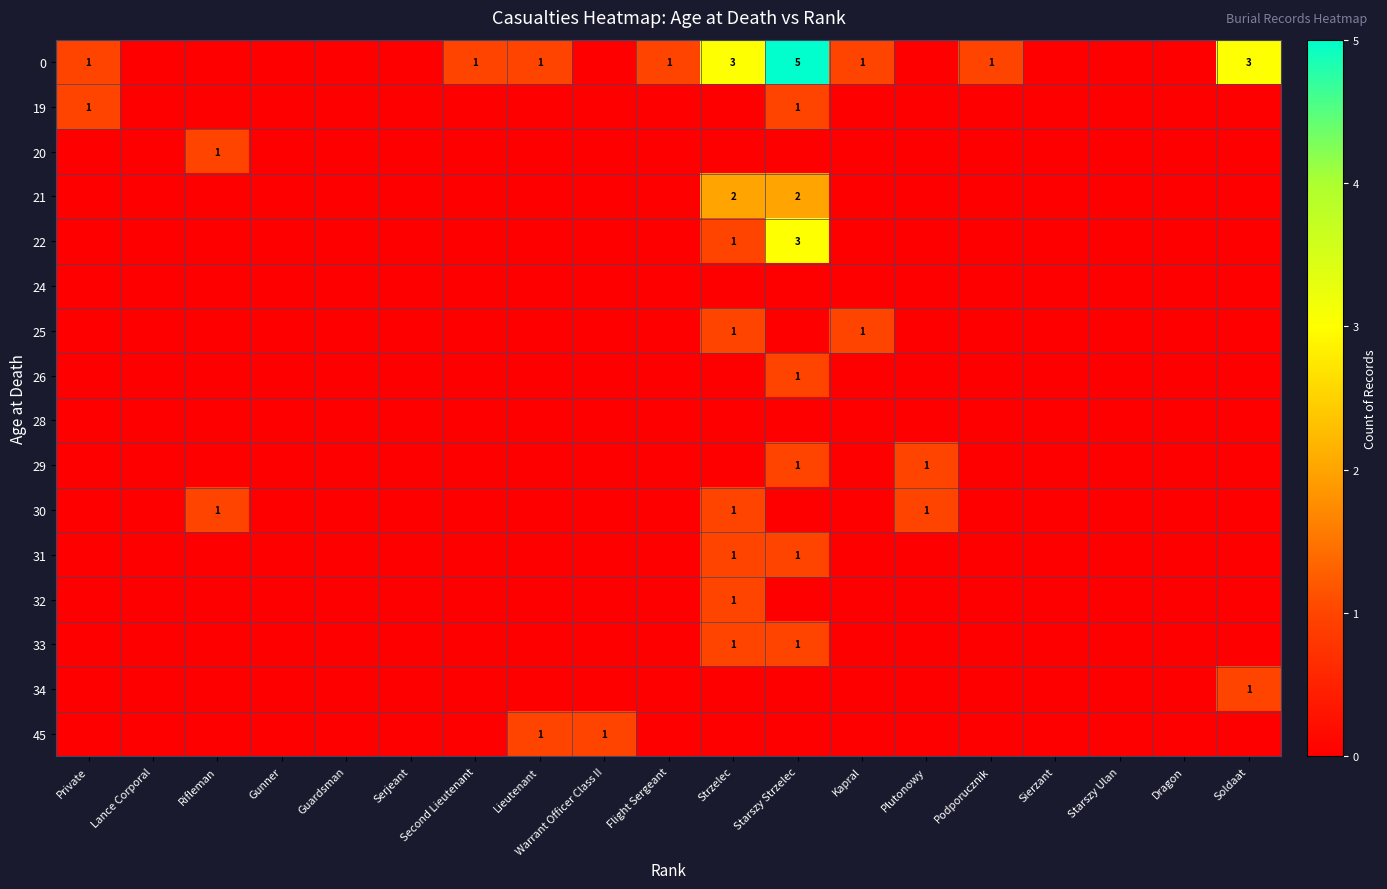

What is the total value across all series at Strzelec?

11